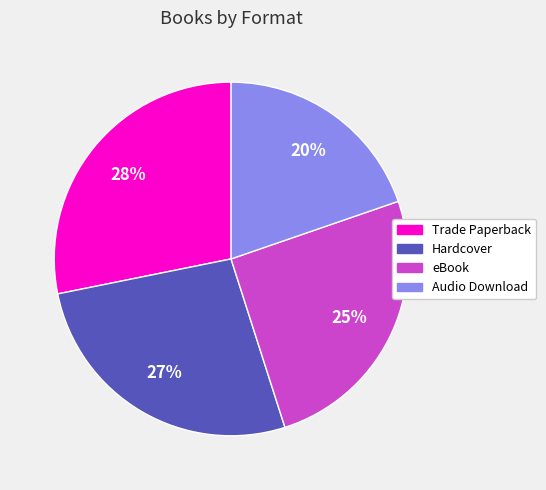

How many slices are in this pie chart?

4